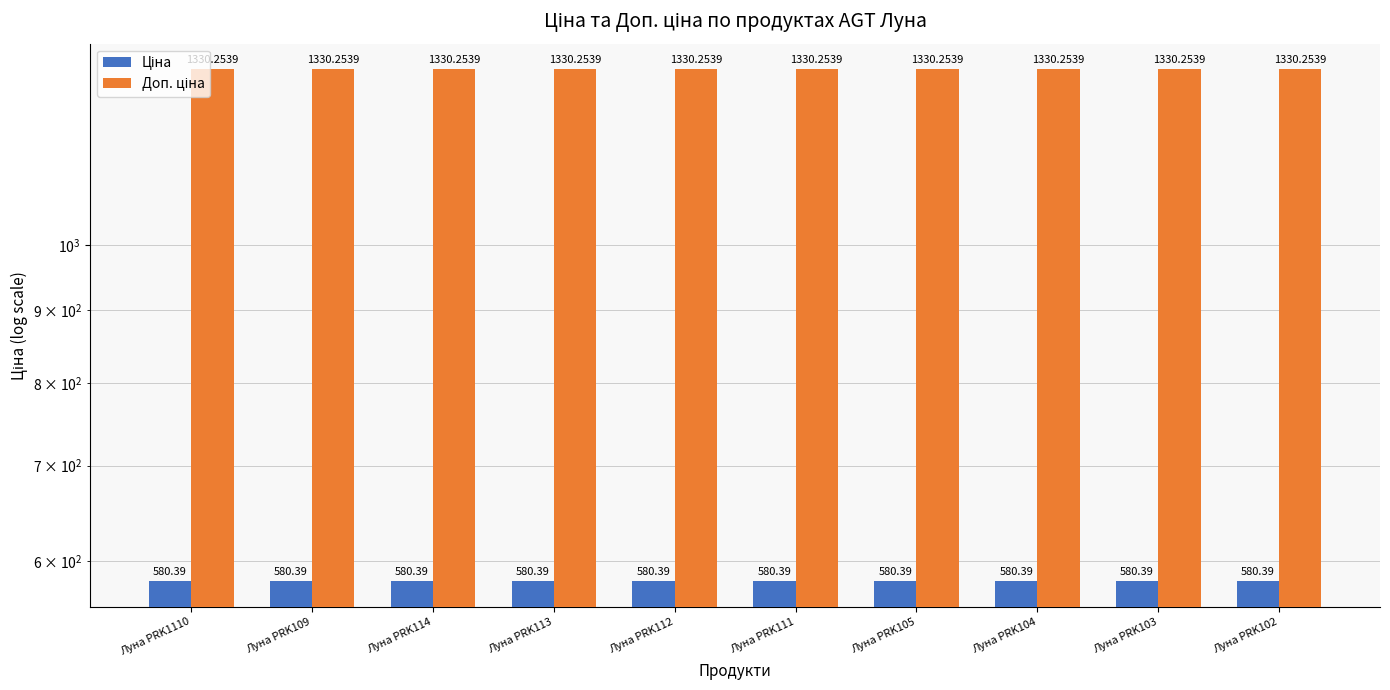

At Луна PRK105, list the series in order from smallest to largest.

Ціна, Доп. ціна